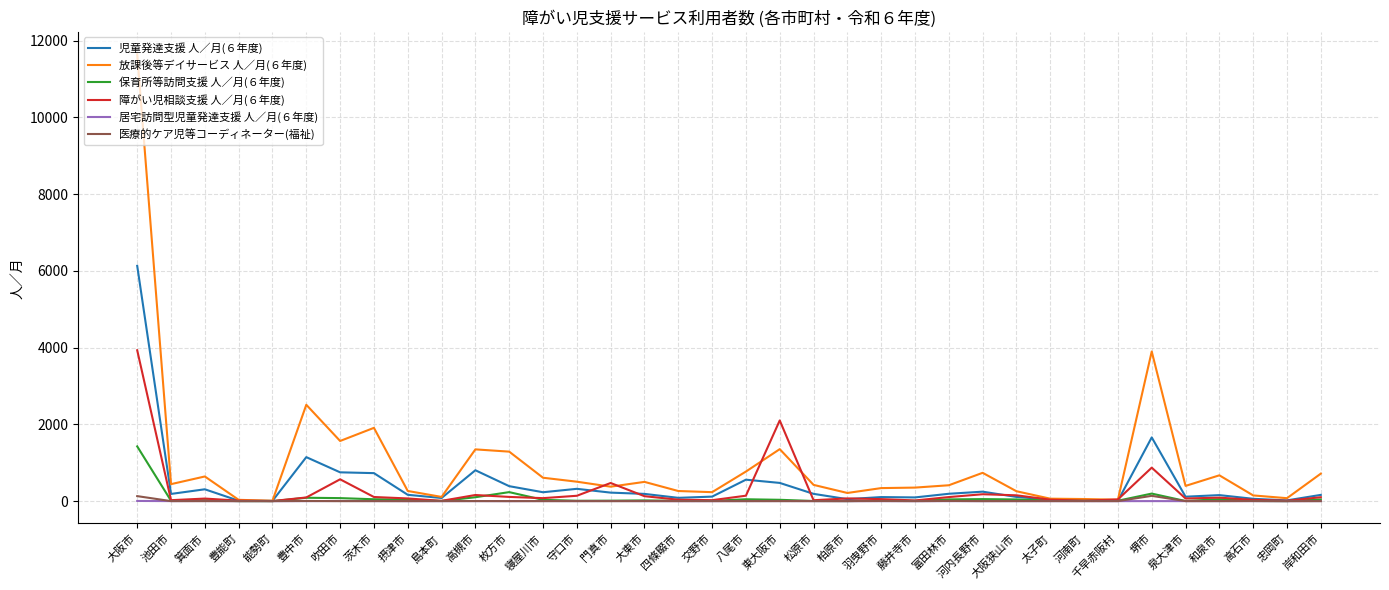

What position from the right is 枚方市?

25